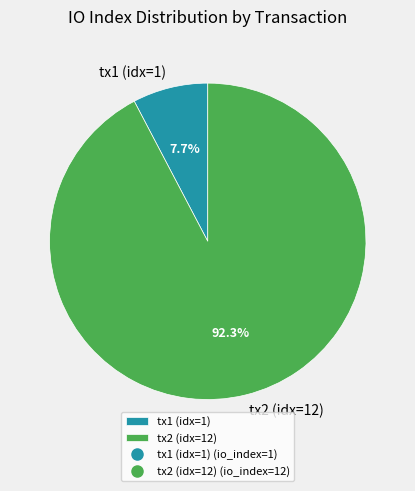

Which category has the biggest portion of the pie?

tx2 (idx=12)